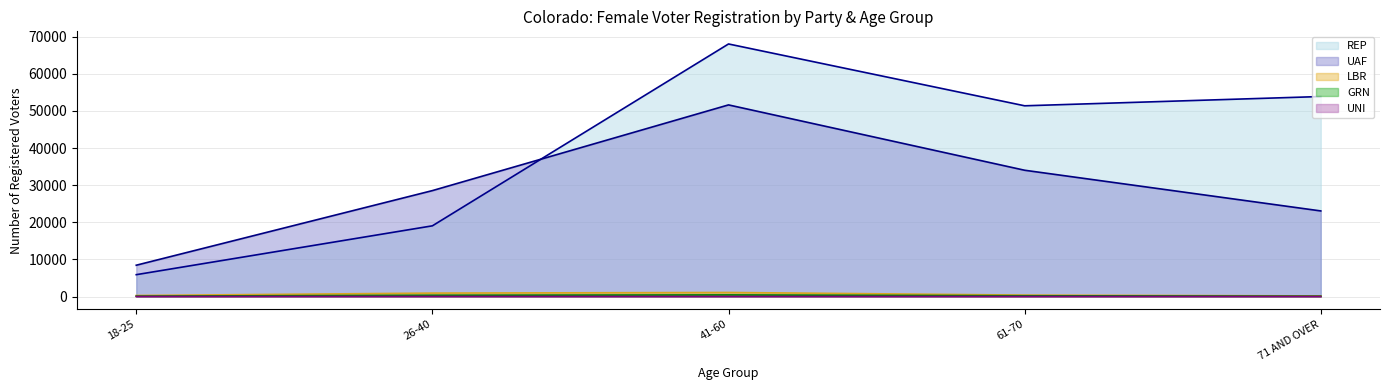

True or false: UNI and REP cross at least once.

False